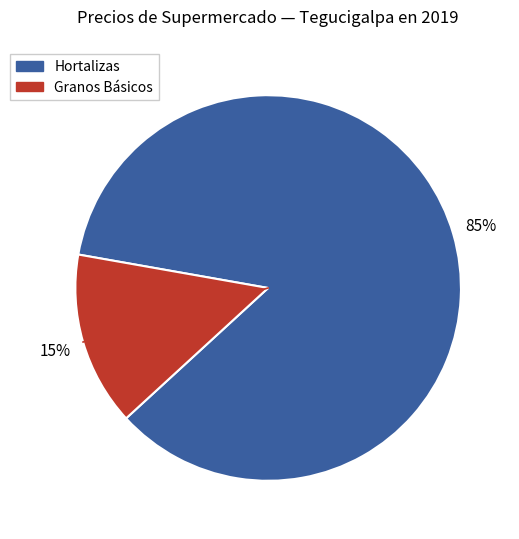

Is there a majority slice in this chart?

Yes